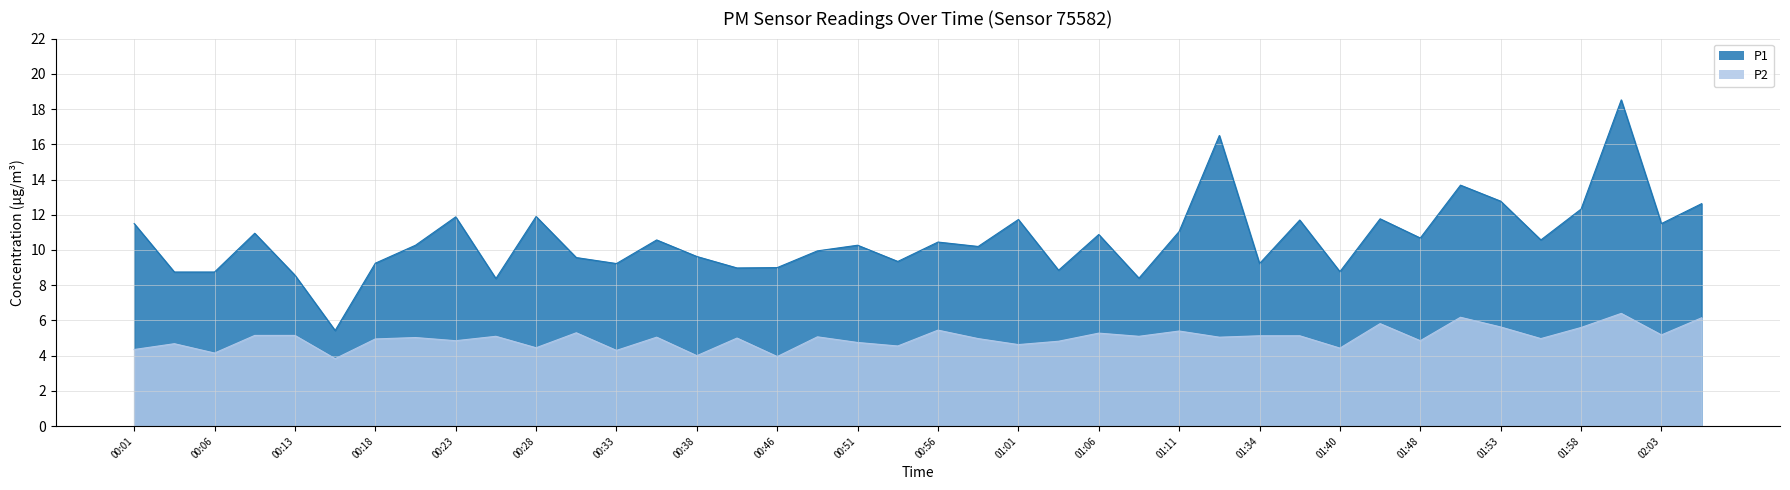

The value of P1 at 00:49 is 9.9. True or false?

True